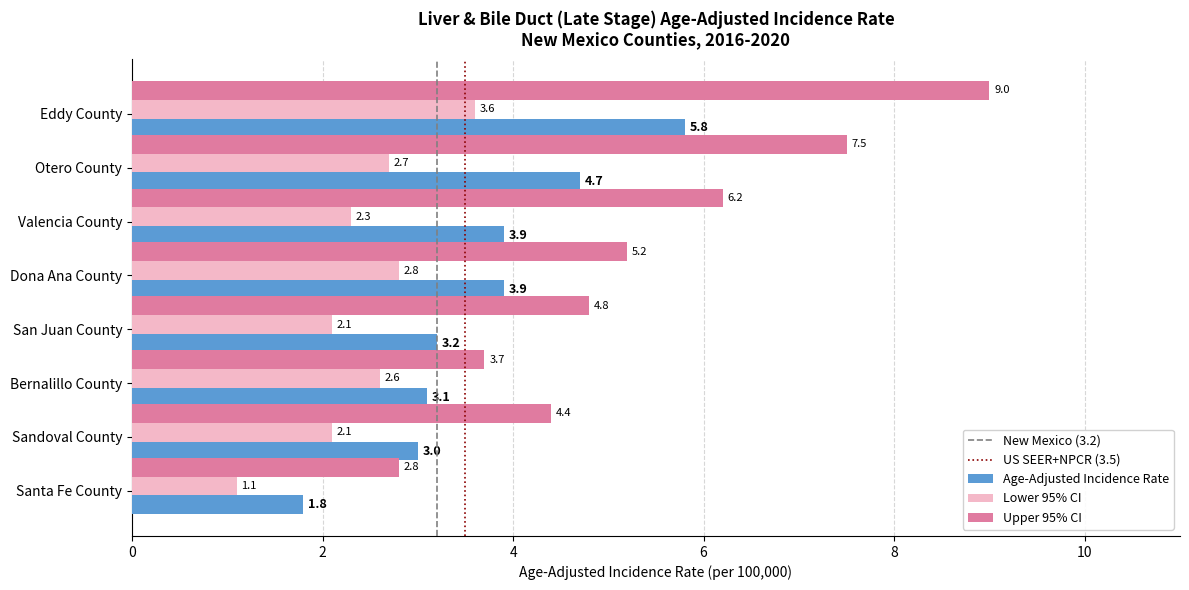

The value of Age-Adjusted Incidence Rate at Bernalillo County is 1.7. True or false?

False